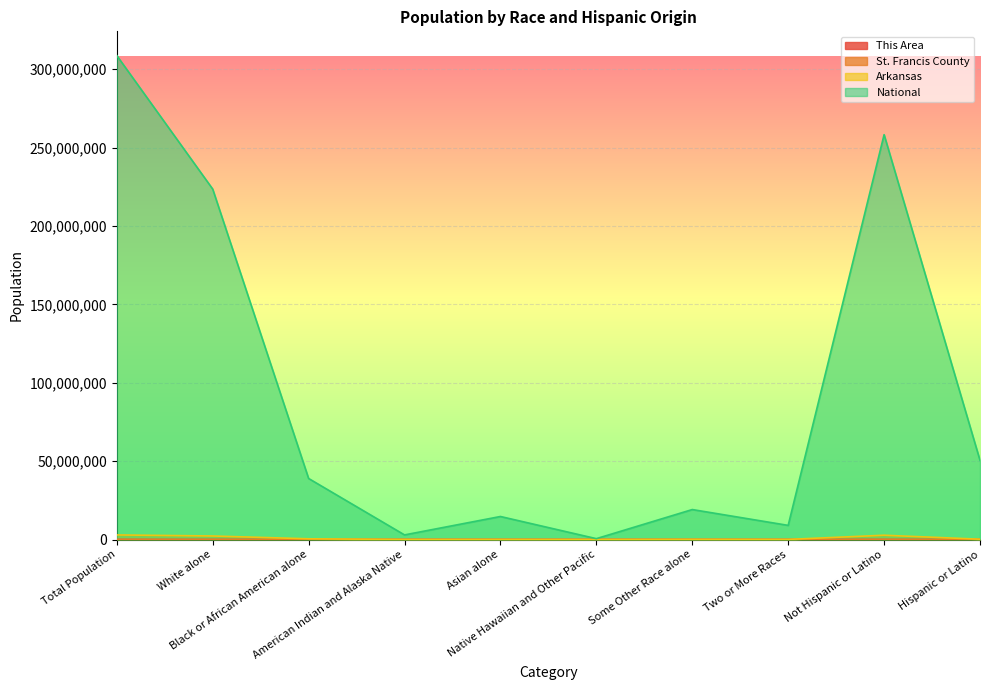

Between American Indian and Alaska Native and Native Hawaiian and Other Pacific, which is larger?

American Indian and Alaska Native